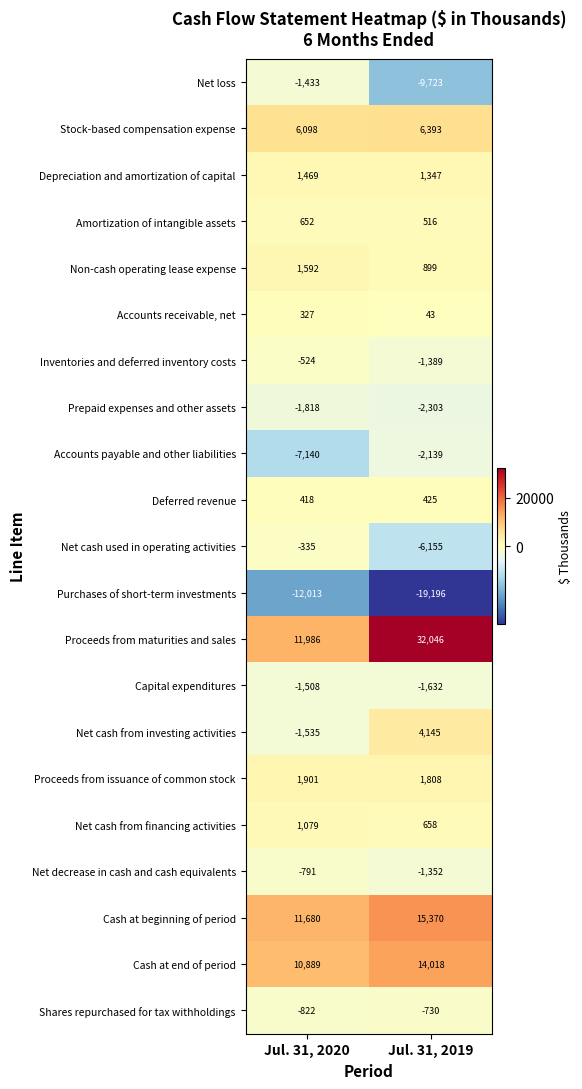

At which category is the sum across all series the highest?

Jul. 31, 2019